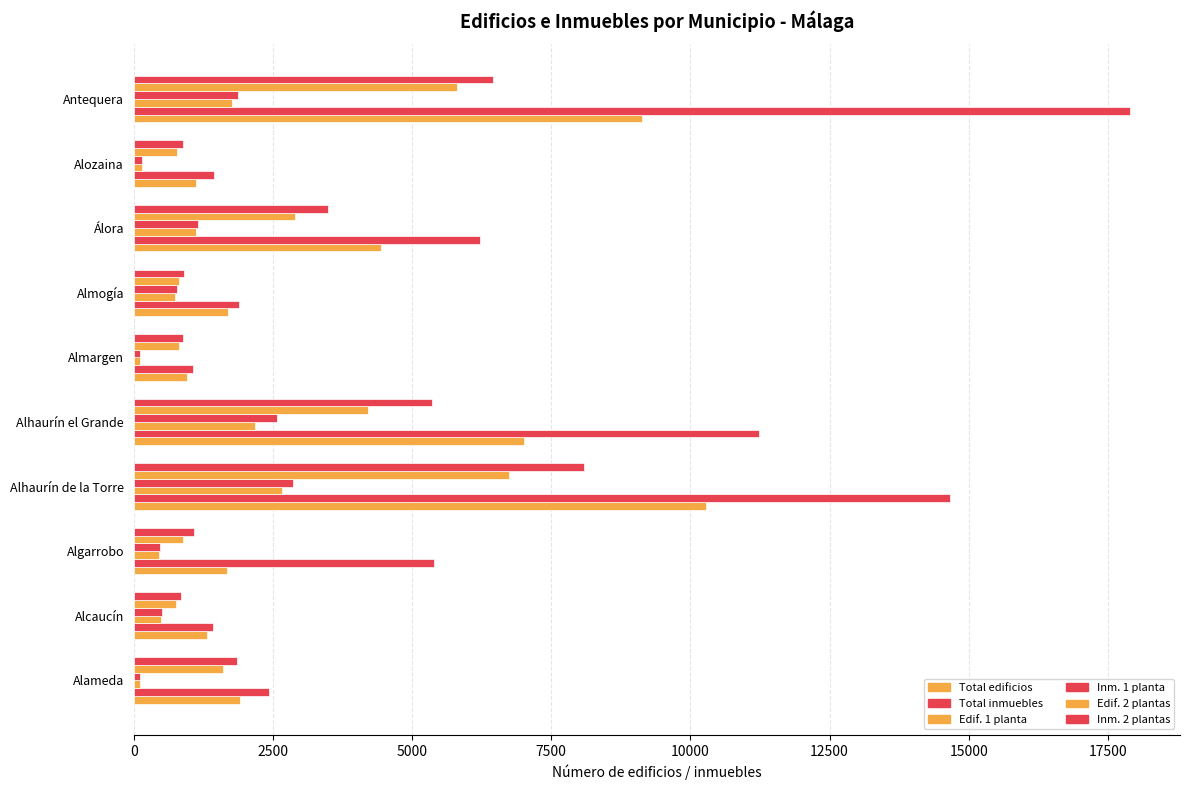

How many data points in Edif. 2 plantas are less than 1597?

5